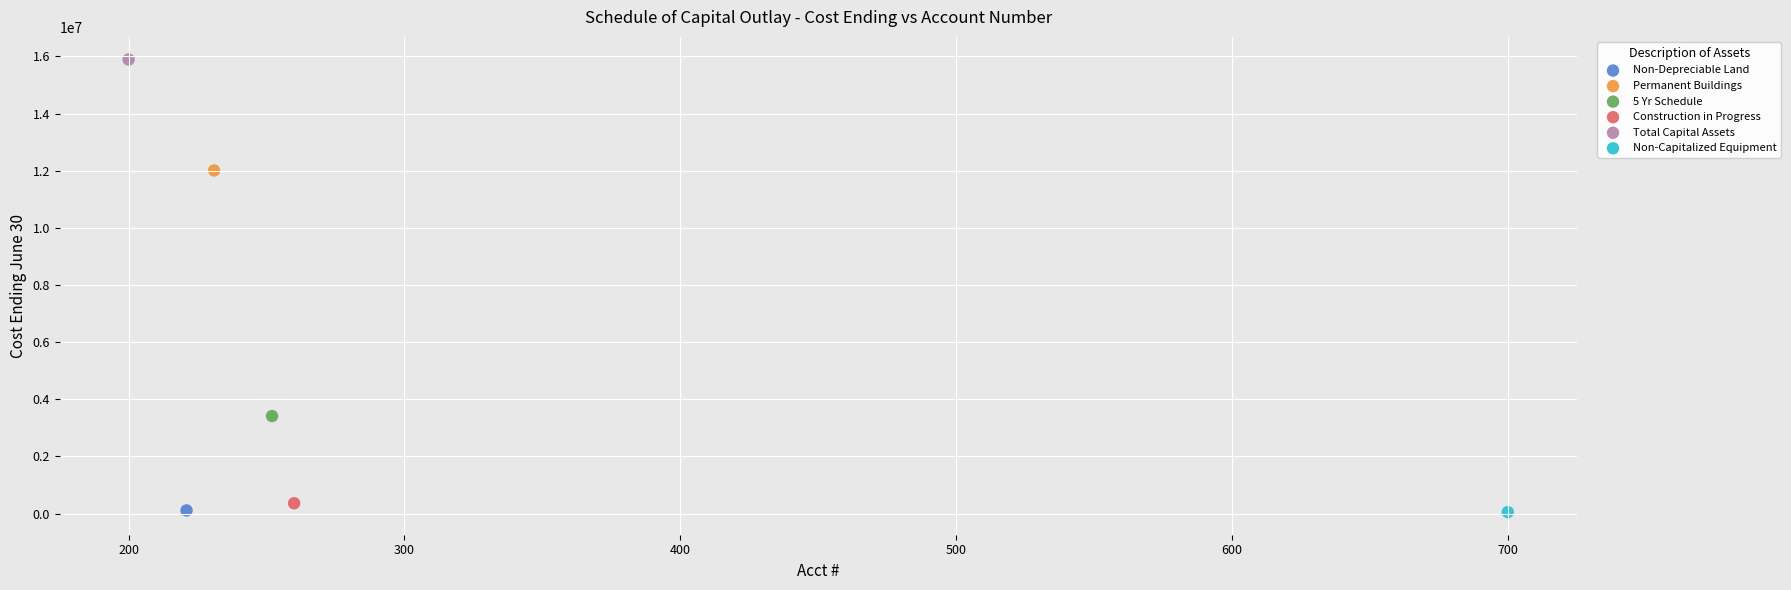

Which series reaches the maximum Y coordinate?

Total Capital Assets